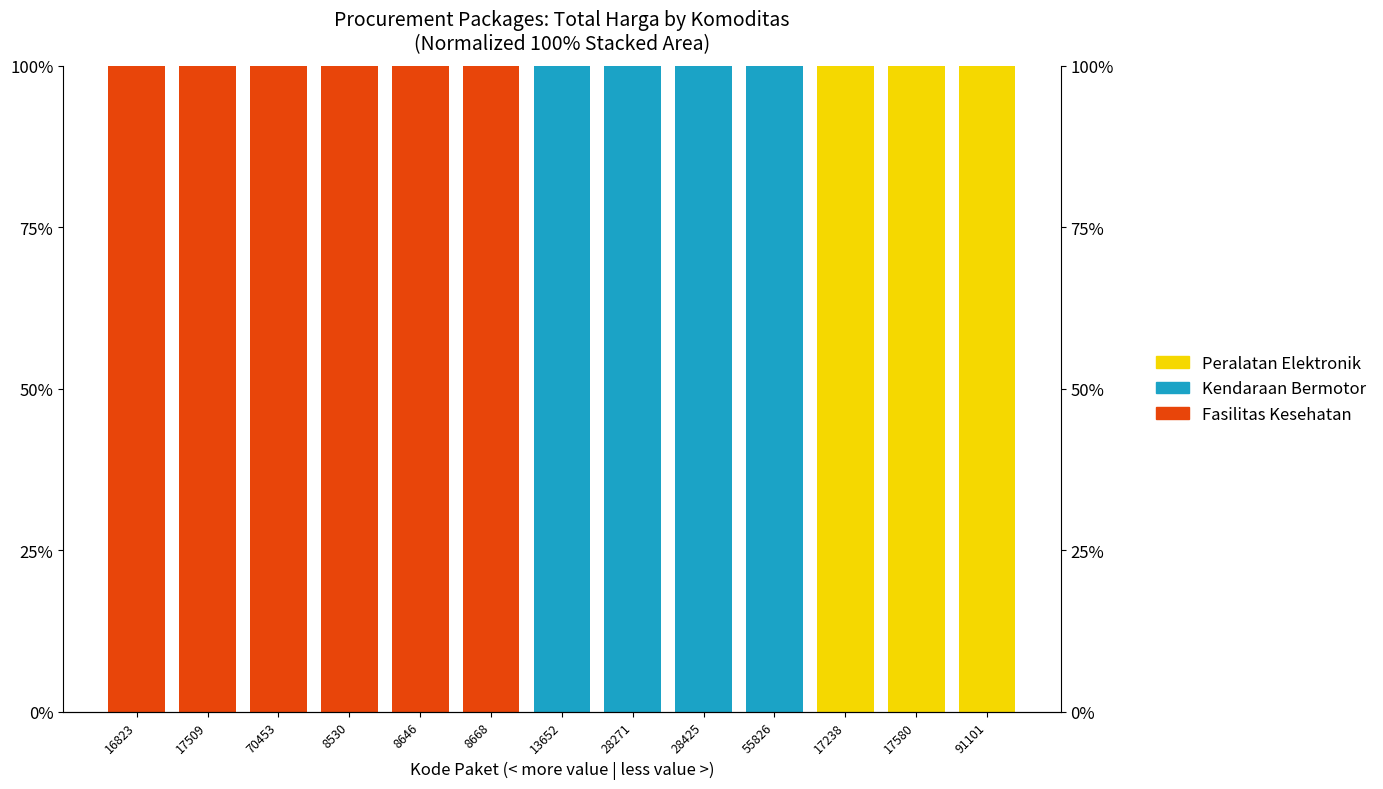

True or false: Fasilitas Kesehatan has a value of 100 at 8668.

True